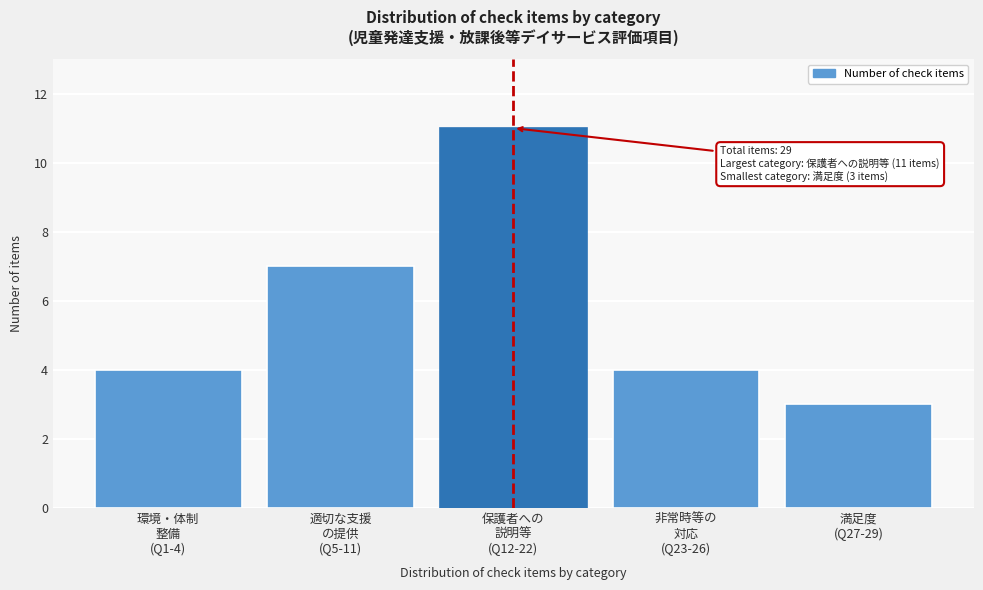

Reading left to right, extract all data points from this chart.

4	7	11	4	3